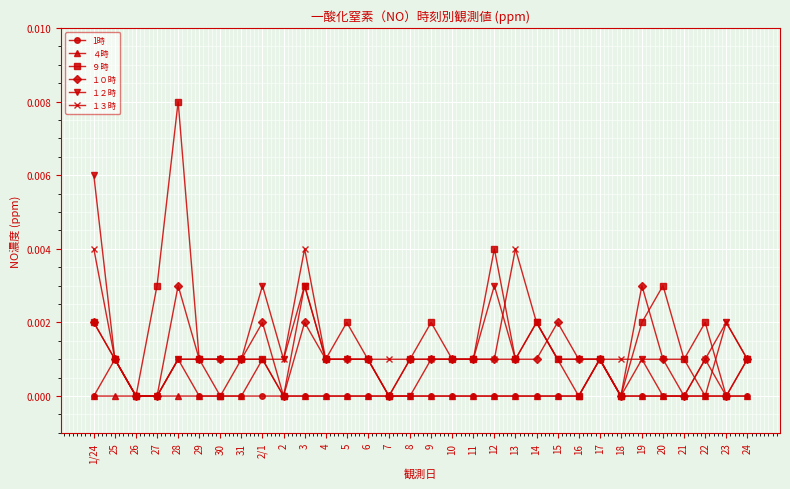

Between 25 and 31, which series saw the biggest shift?

1時